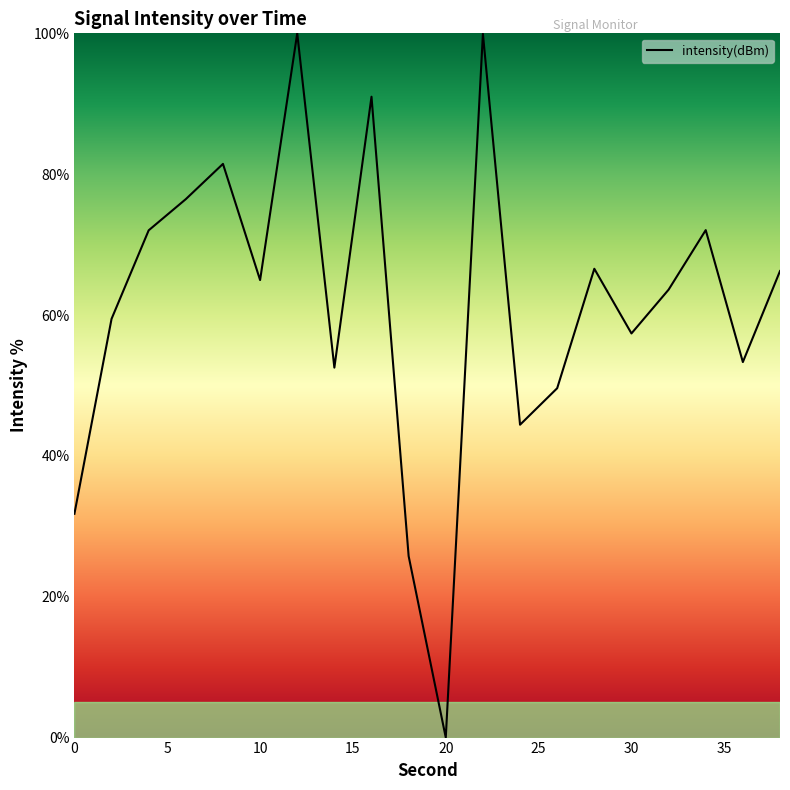

What is the difference between the maximum and minimum values?

100.0